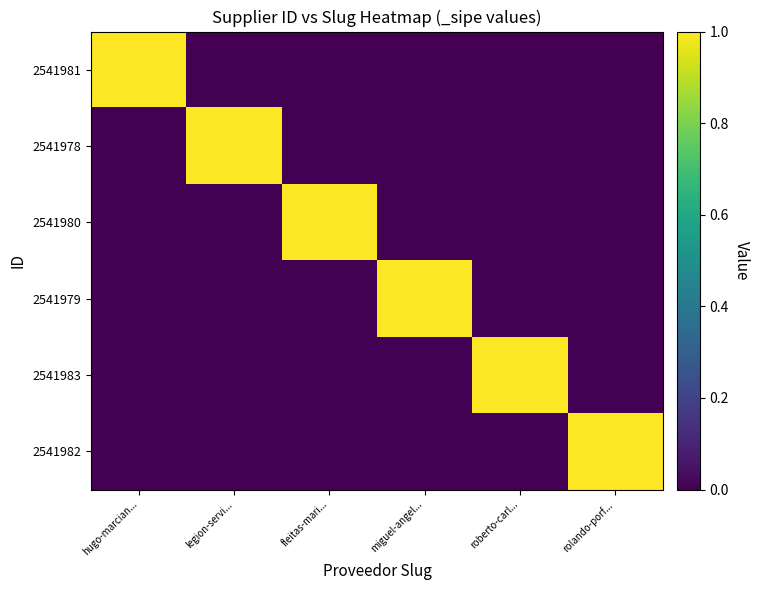

Reading left to right, transcribe all the data shown in this chart.

2541981: hugo-marcian...=1	legion-servi...=0	fleitas-mari...=0	miguel-angel...=0	roberto-carl...=0	rolando-porf...=0
2541978: hugo-marcian...=0	legion-servi...=1	fleitas-mari...=0	miguel-angel...=0	roberto-carl...=0	rolando-porf...=0
2541980: hugo-marcian...=0	legion-servi...=0	fleitas-mari...=1	miguel-angel...=0	roberto-carl...=0	rolando-porf...=0
2541979: hugo-marcian...=0	legion-servi...=0	fleitas-mari...=0	miguel-angel...=1	roberto-carl...=0	rolando-porf...=0
2541983: hugo-marcian...=0	legion-servi...=0	fleitas-mari...=0	miguel-angel...=0	roberto-carl...=1	rolando-porf...=0
2541982: hugo-marcian...=0	legion-servi...=0	fleitas-mari...=0	miguel-angel...=0	roberto-carl...=0	rolando-porf...=1